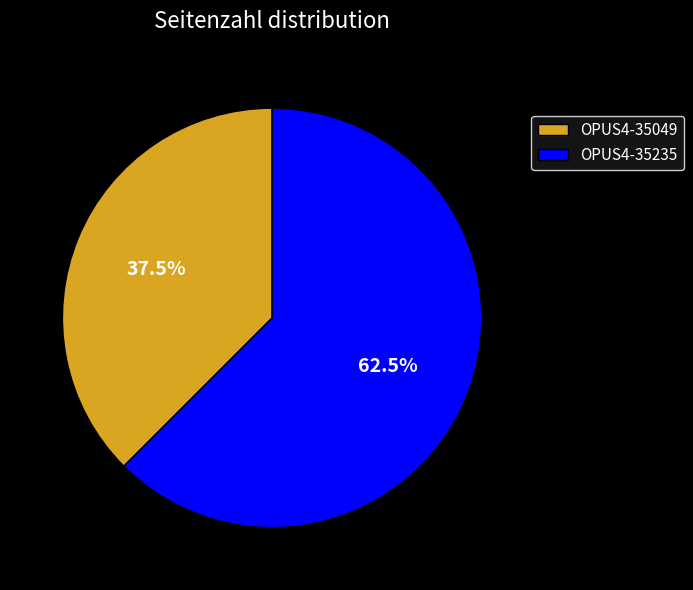

Does OPUS4-35049 represent more than half of the total?

No